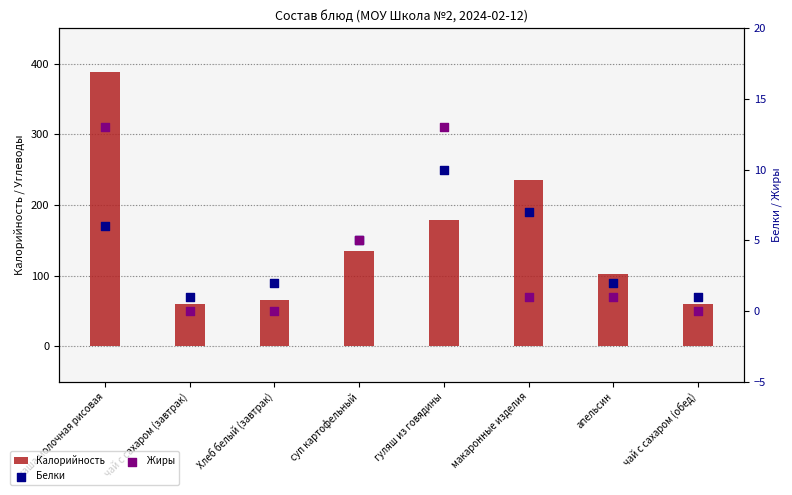

At how many categories does at least one series exceed 89?

5